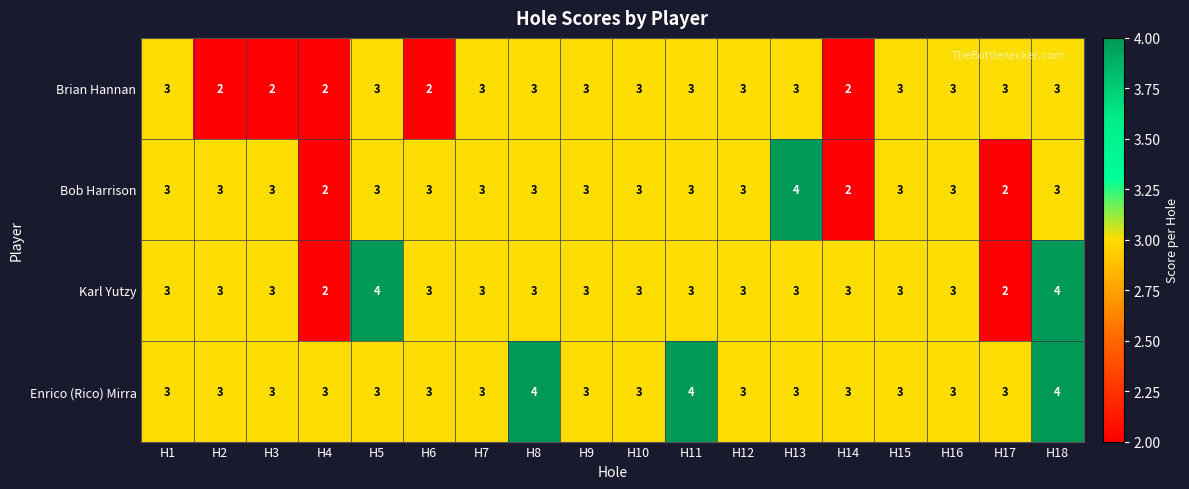

True or false: Brian Hannan has a value of 1 at H10.

False